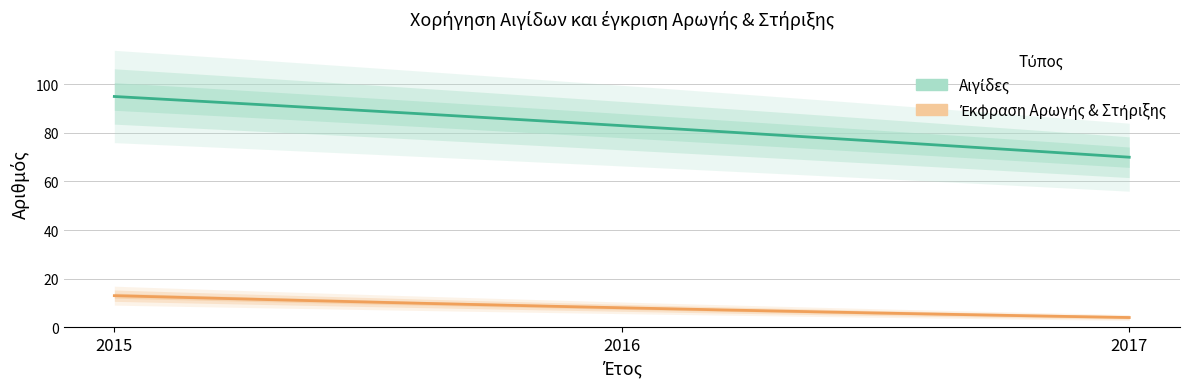

At 2016, list the series in order from largest to smallest.

Αιγίδες, Έκφραση Αρωγής & Στήριξης